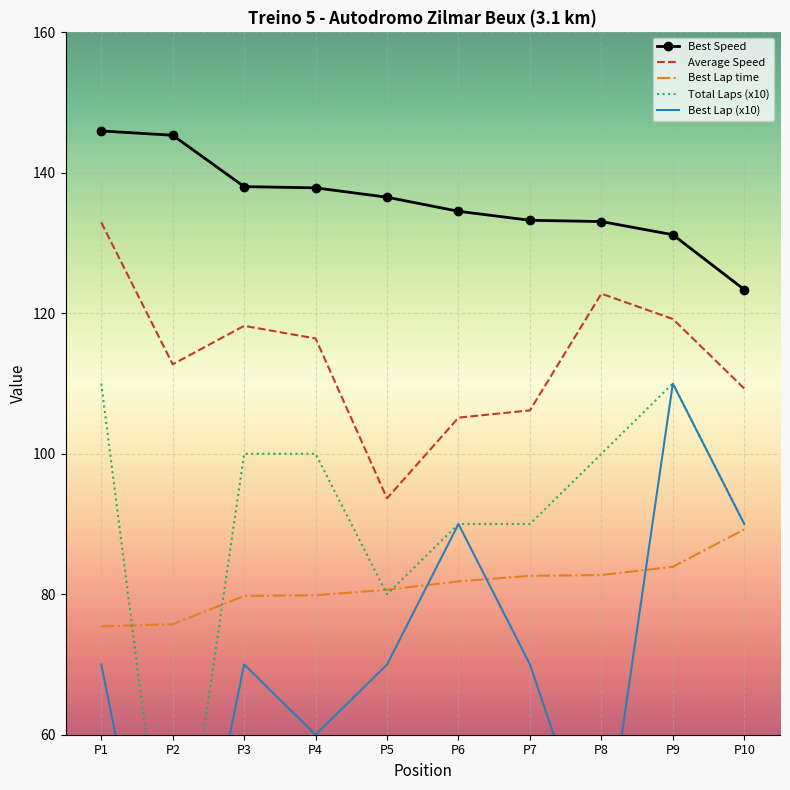

True or false: Best Speed and Average Speed intersect in this chart.

False